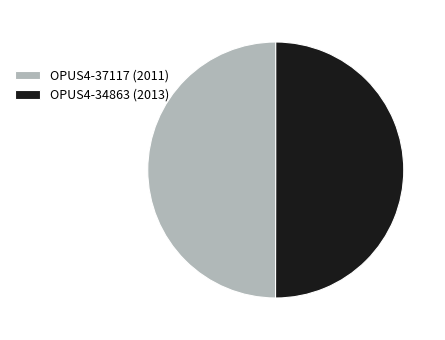

Approximately how many times larger is the value at OPUS4-34863 (2013) compared to OPUS4-37117 (2011)?

1.0